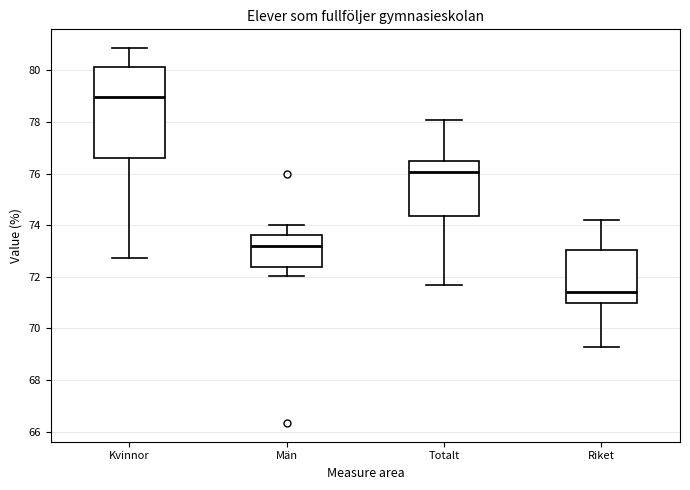

Where does the upper whisker of the box for Män end on the y-axis? The values are not printed on the chart, so give them approximately, as read against the axis.

74.0